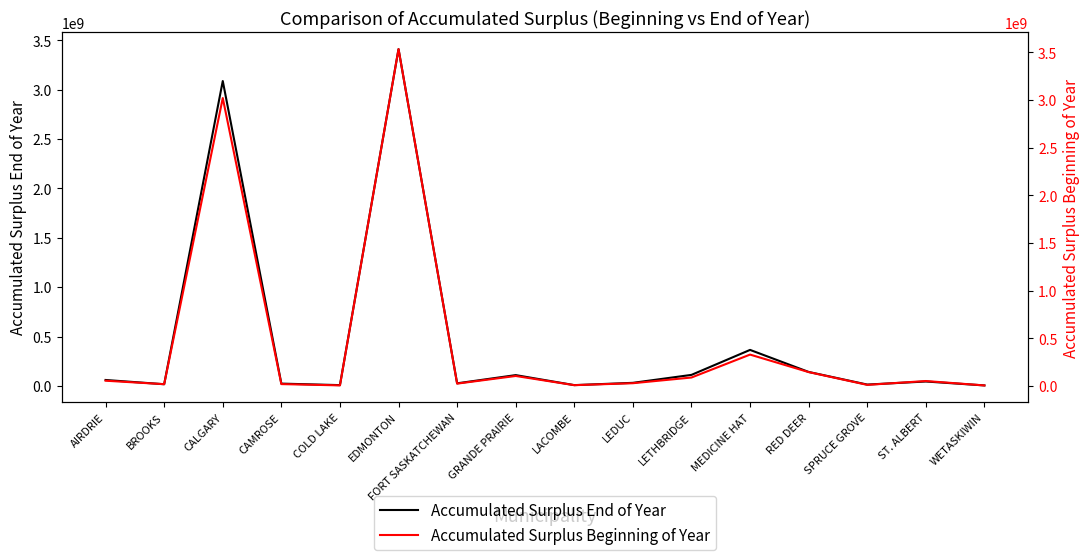

Is it true that Accumulated Surplus Beginning of Year equals 10981870 at LACOMBE?

False